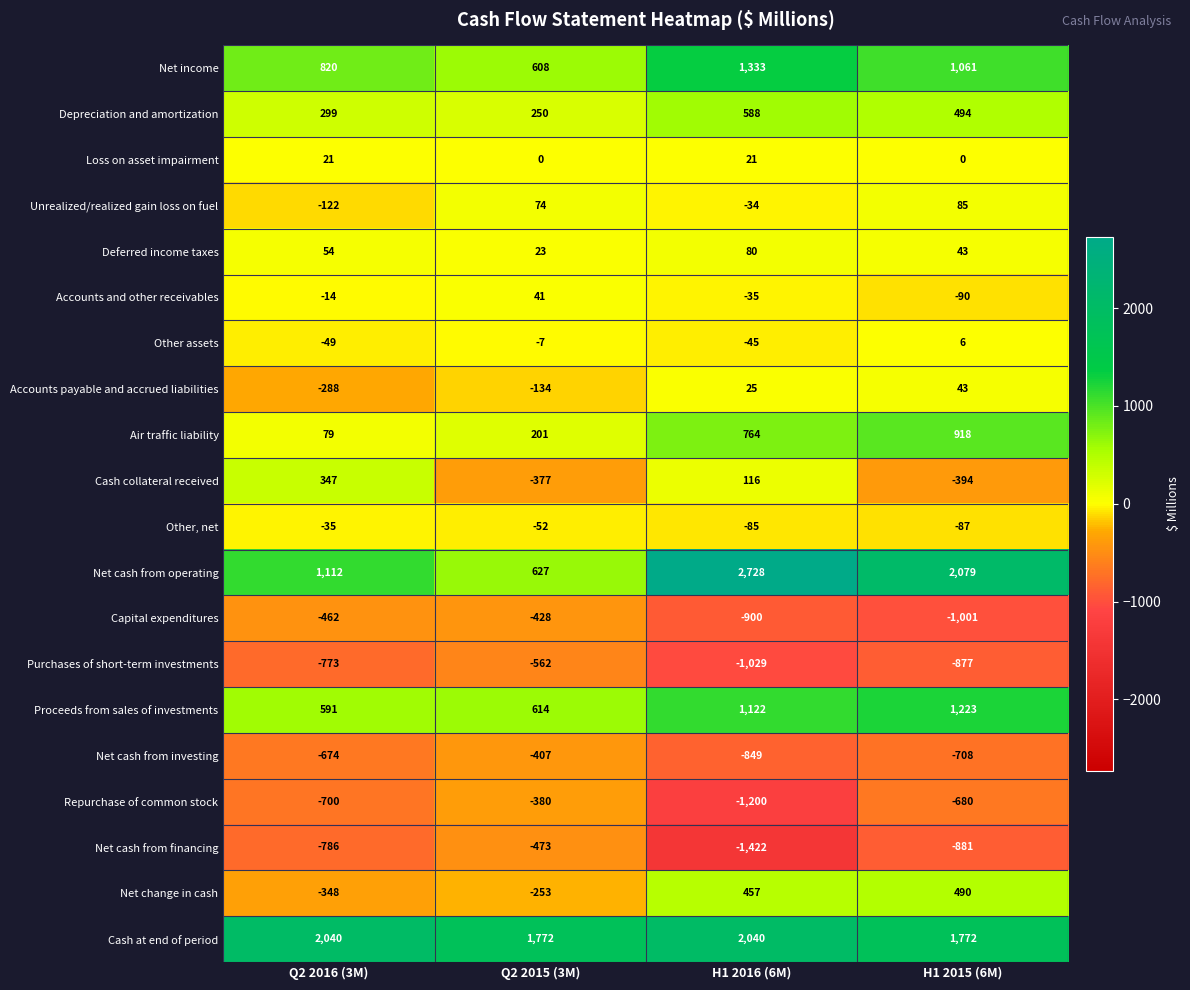

What is the average value of the Net income series?

956